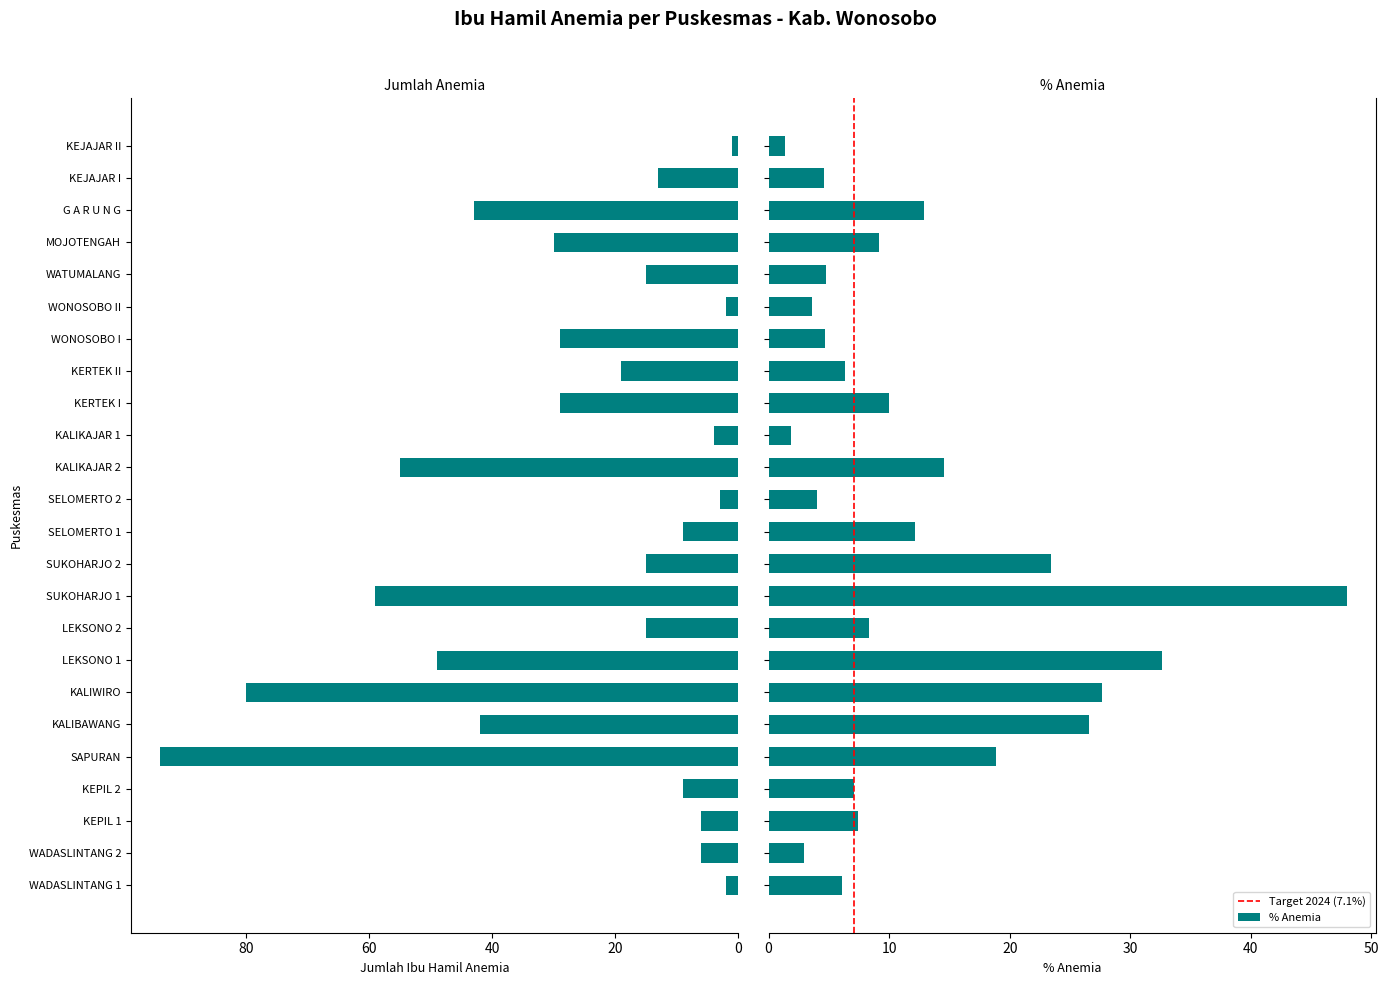

Reading left to right, extract all data points from this chart.

Jumlah Ibu Hamil Anemia: WADASLINTANG 1=2.0	WADASLINTANG 2=6.0	KEPIL 1=6.0	KEPIL 2=9.0	SAPURAN=94.0	KALIBAWANG=42.0	KALIWIRO=80.0	LEKSONO 1=49.0	LEKSONO 2=15.0	SUKOHARJO 1=59.0	SUKOHARJO 2=15.0	SELOMERTO 1=9.0	SELOMERTO 2=3.0	KALIKAJAR 2=55.0	KALIKAJAR 1=4.0	KERTEK I=29.0	KERTEK II=19.0	WONOSOBO I=29.0	WONOSOBO II=2.0	WATUMALANG=15.0	MOJOTENGAH=30.0	G A R U N G=43.0	KEJAJAR I=13.0	KEJAJAR II=1.0
Persen Anemia: WADASLINTANG 1=6.1	WADASLINTANG 2=3.0	KEPIL 1=7.4	KEPIL 2=7.1	SAPURAN=18.8	KALIBAWANG=26.6	KALIWIRO=27.7	LEKSONO 1=32.7	LEKSONO 2=8.3	SUKOHARJO 1=48.0	SUKOHARJO 2=23.4	SELOMERTO 1=12.2	SELOMERTO 2=4.0	KALIKAJAR 2=14.5	KALIKAJAR 1=1.8	KERTEK I=10.0	KERTEK II=6.3	WONOSOBO I=4.7	WONOSOBO II=3.6	WATUMALANG=4.8	MOJOTENGAH=9.2	G A R U N G=12.9	KEJAJAR I=4.6	KEJAJAR II=1.3